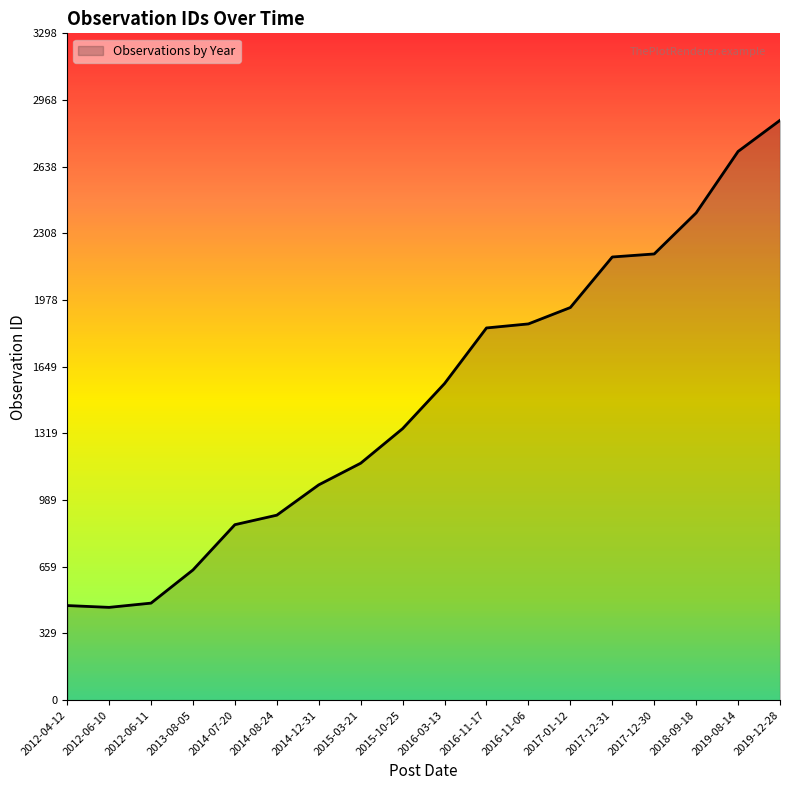

Which has a higher value, 2016-11-17 or 2017-01-12?

2017-01-12